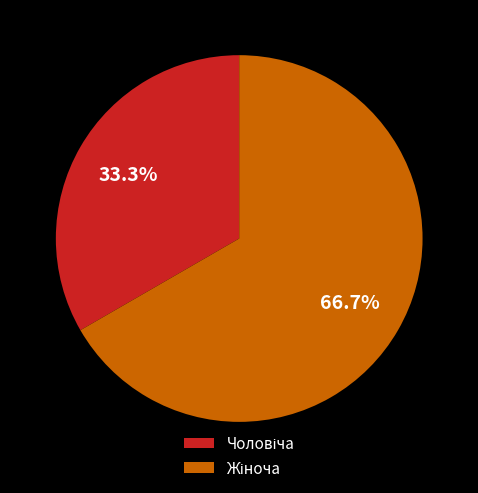

How many slices are in this pie chart?

2